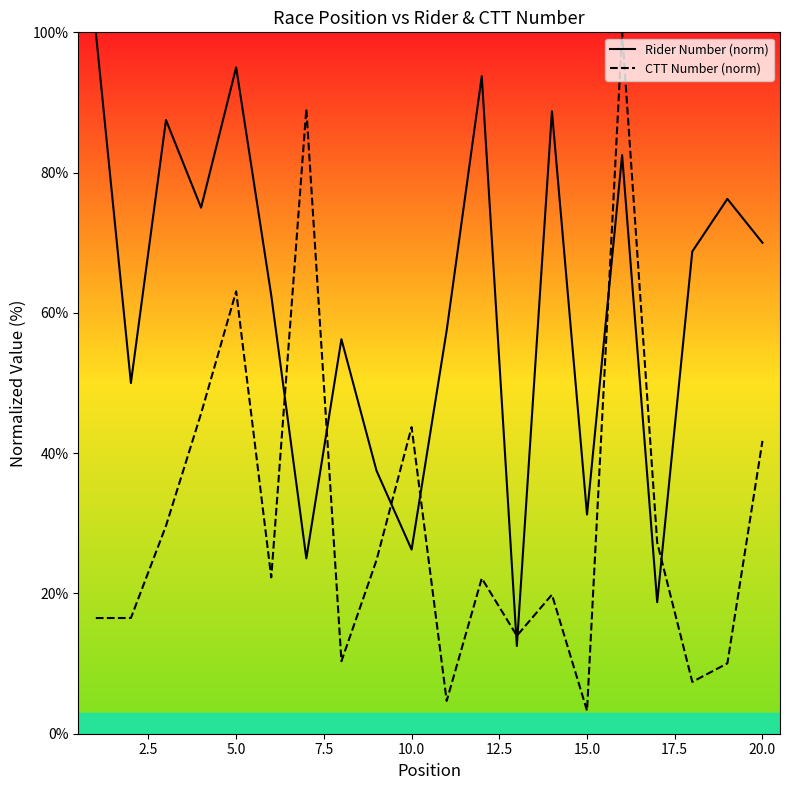

What is the sum of all Rider Number (norm) values?

1215.0